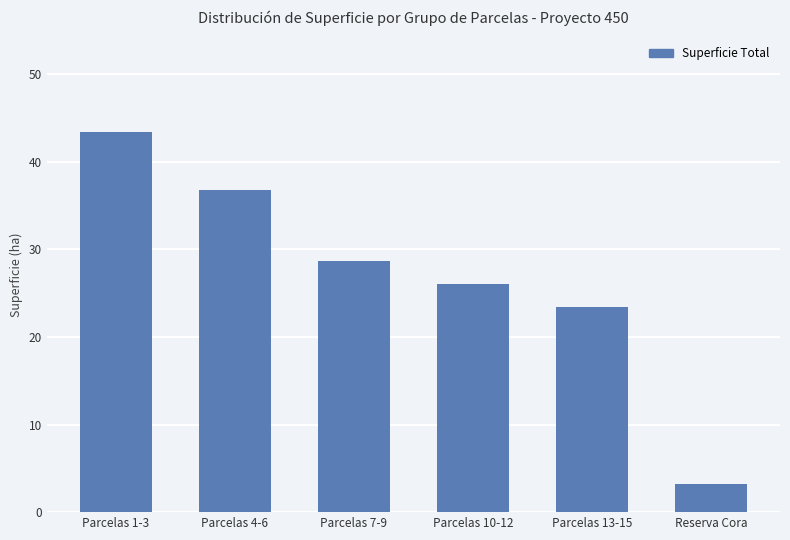

Count the number of data series in this chart.

1